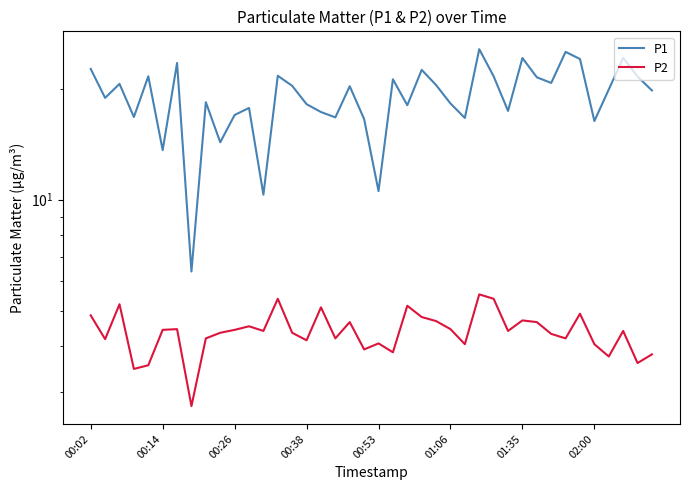

At which category does the chart reach its peak across all series?

27